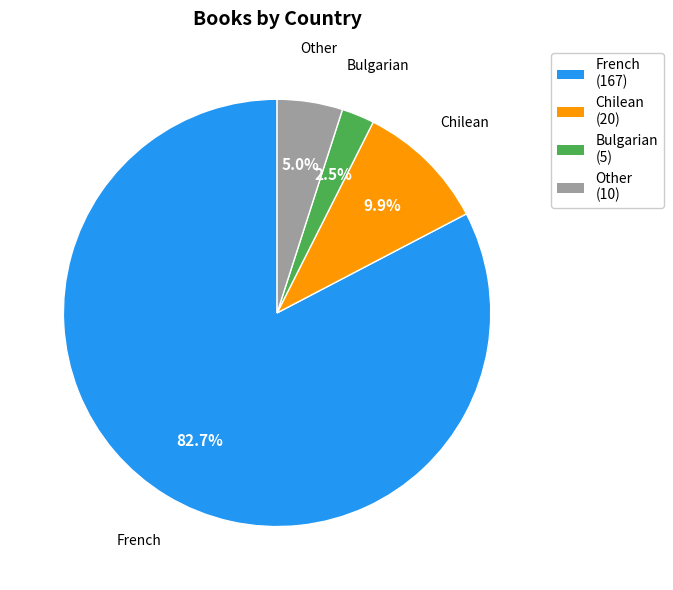

Is French the majority of the pie?

Yes